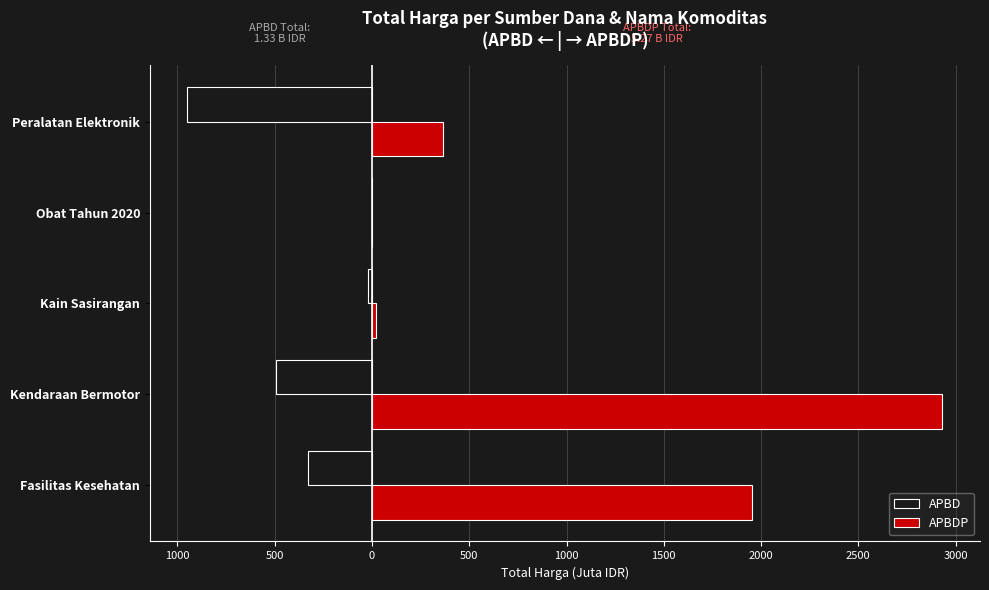

What are all the series names shown in the legend?

APBD, APBDP